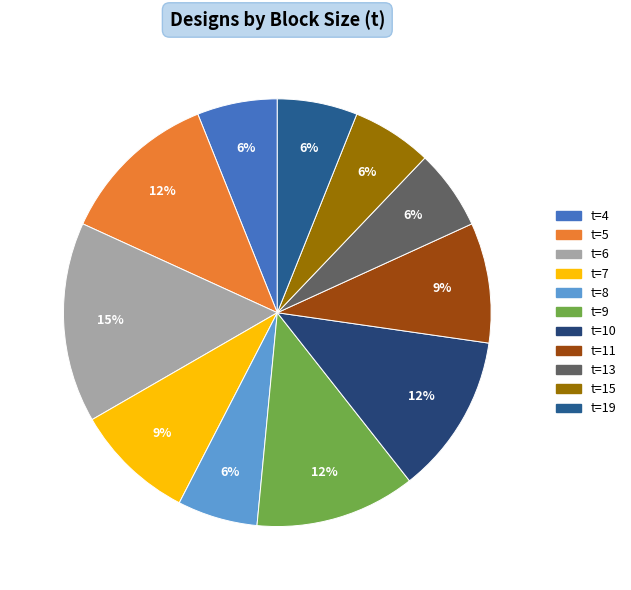

Rank the categories by value from highest to lowest.

t=6, t=5, t=9, t=10, t=7, t=11, t=4, t=8, t=13, t=15, t=19